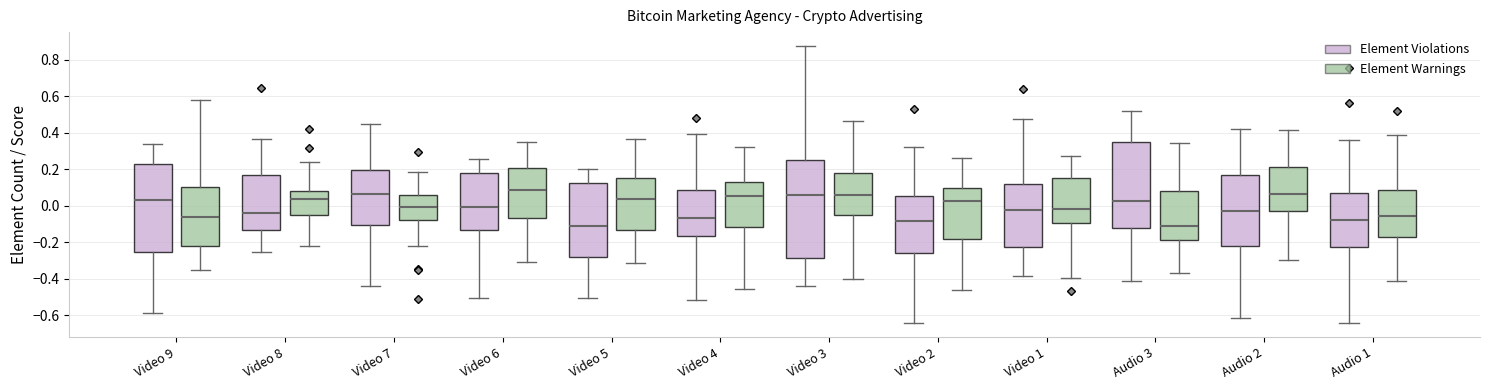

Which box's median line is the highest?

Video 6 (Element Warnings)